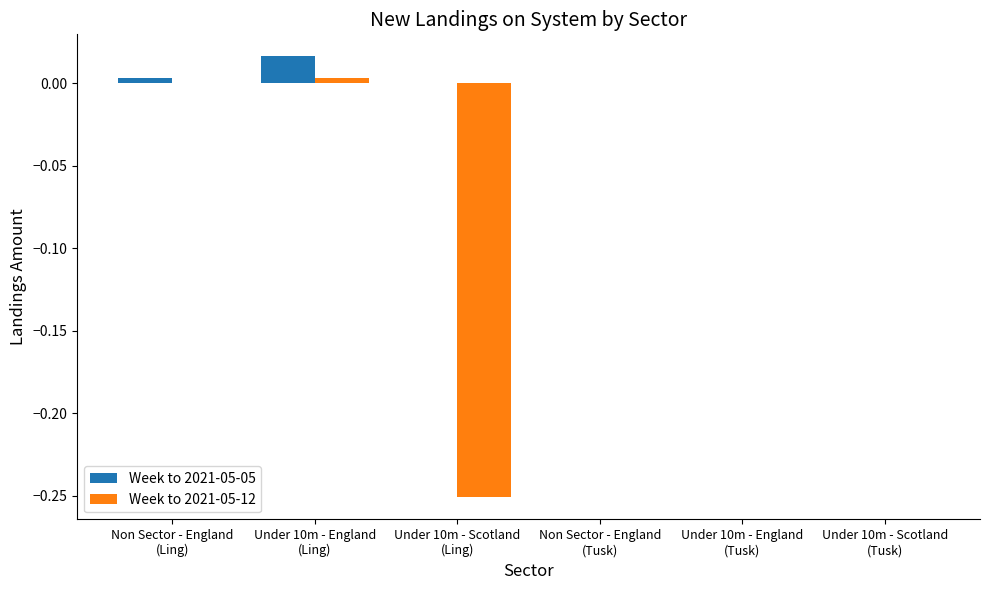

Which series has the largest total across all categories?

Week to 2021-05-05